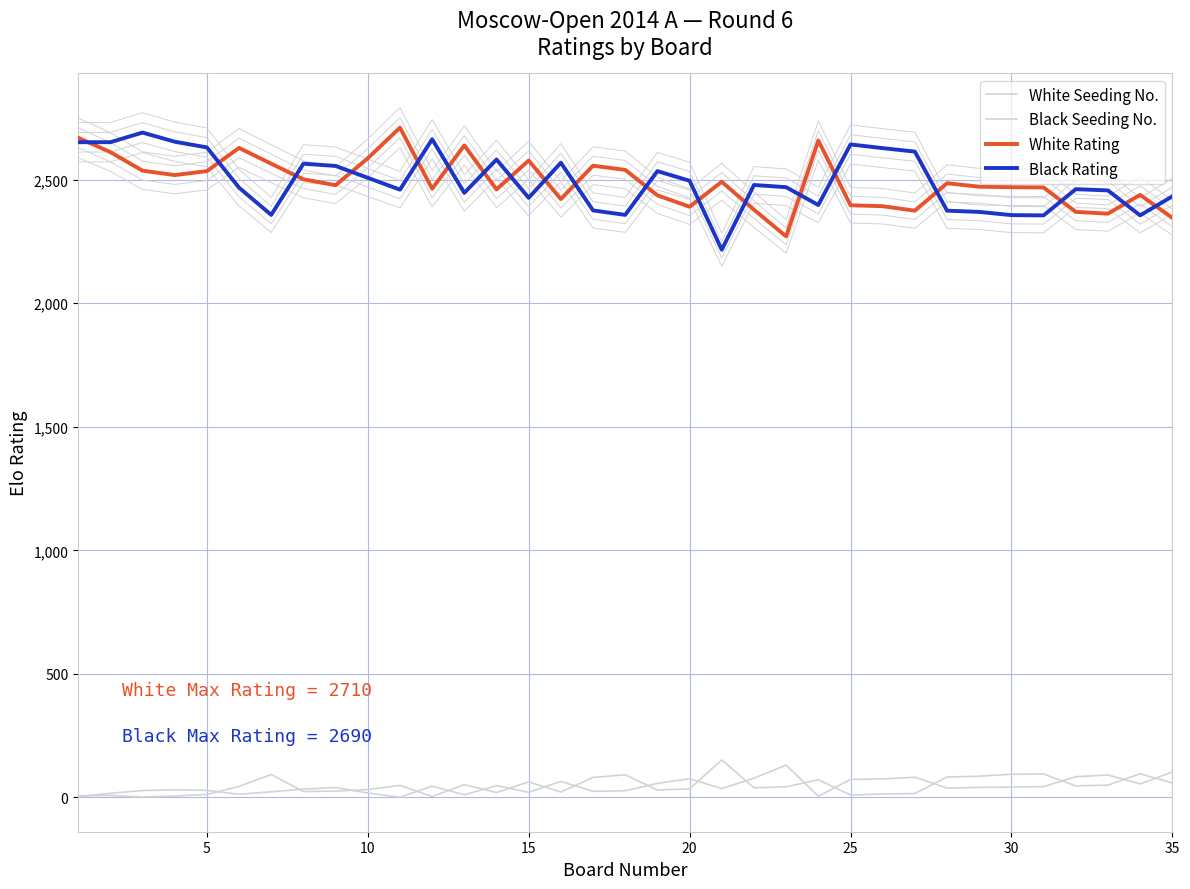

True or false: White Rating and White Seeding No. cross at least once.

False